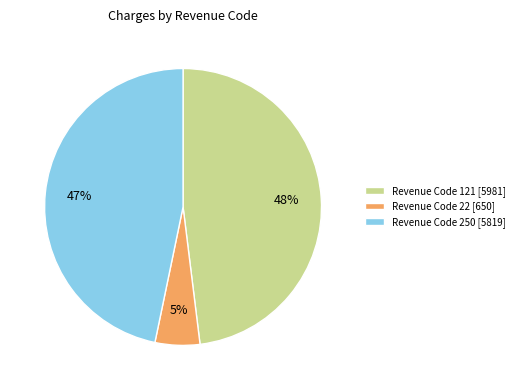

Is there any slice that represents more than half of the pie?

No